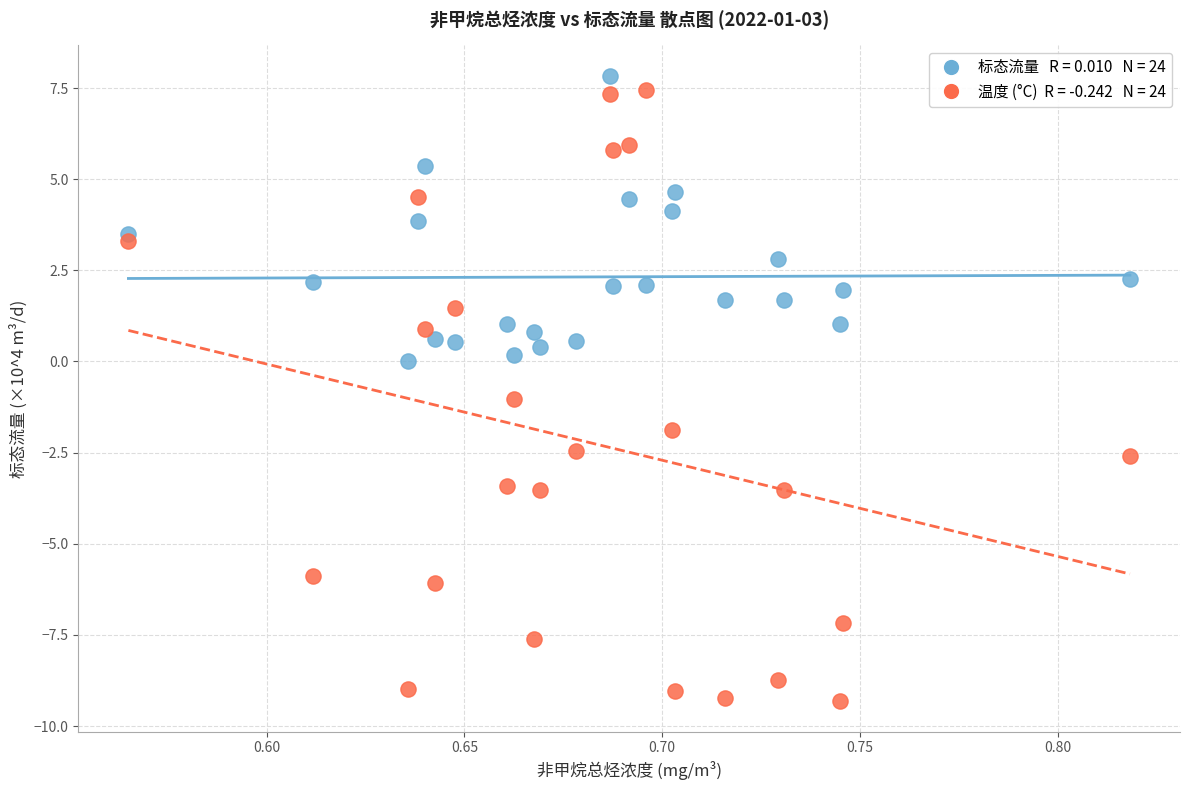

Across all data points, what is the range of X values (max minus min)?

0.3